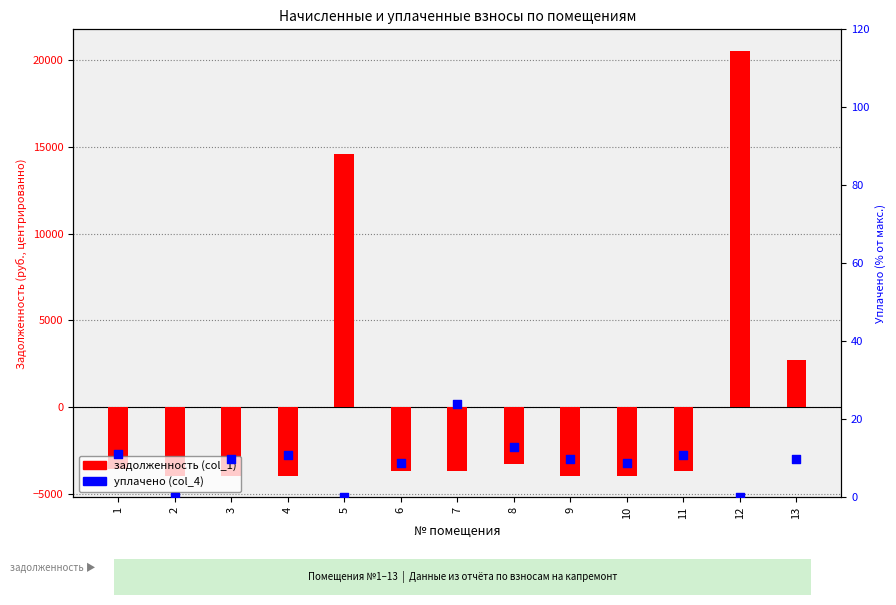

Is the value of задолженность (col_1) at 6 greater than the value of уплачено (col_4) at 10?

No